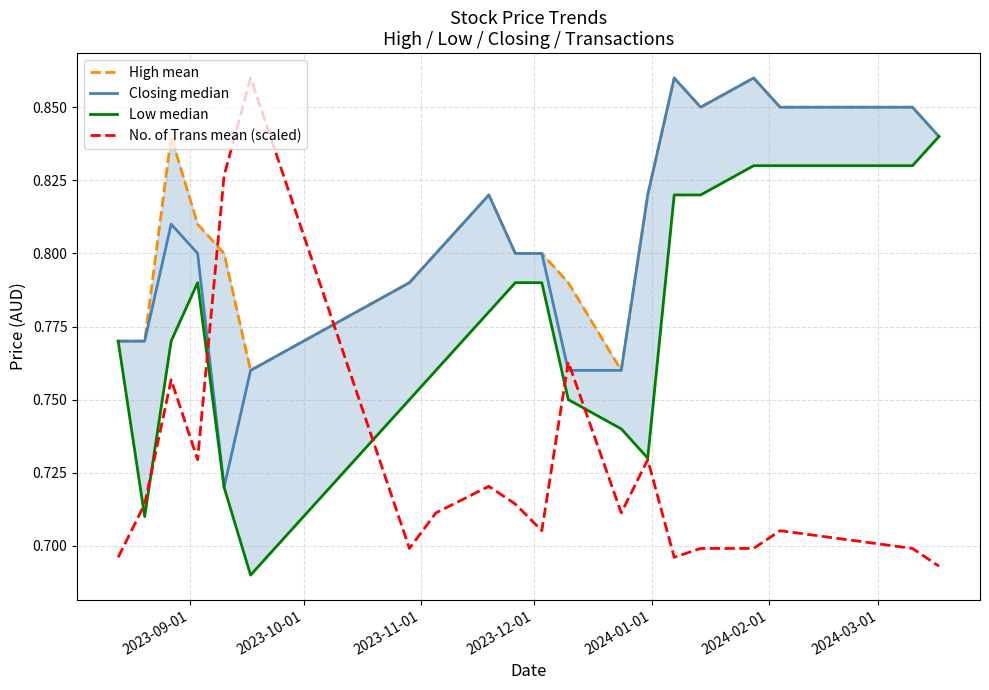

True or false: High mean and Low median cross at least once.

False